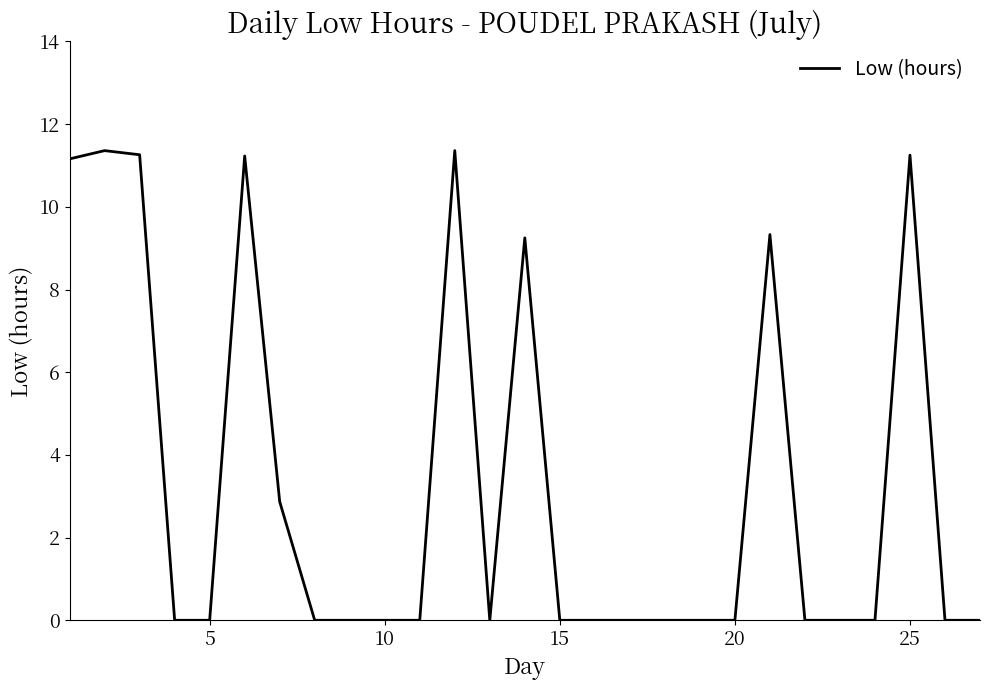

What is the greatest value displayed?

11.4